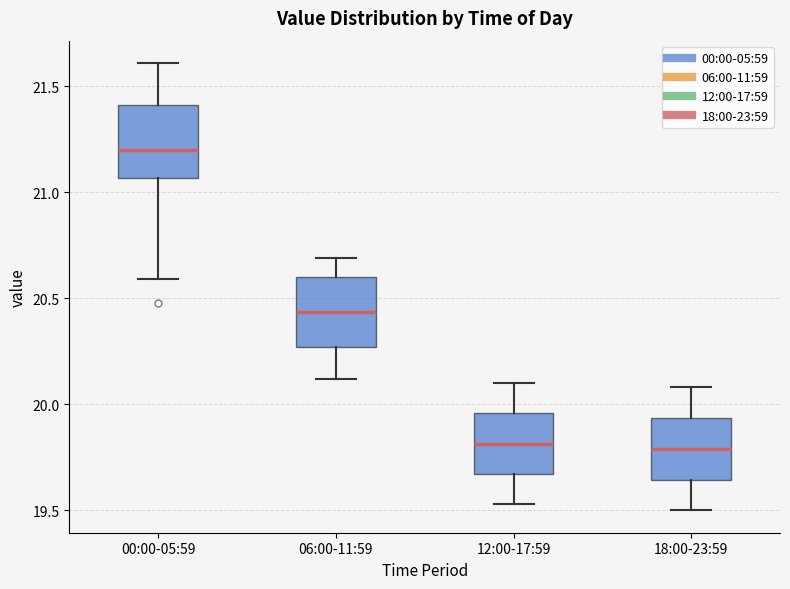

Reading left to right, read every box against the y-axis: the position of its median line, the range the box covers, and the ends of its whiskers. The values are not printed on the chart, so give them approximately, as read against the axis.

00:00-05:59: median 21.20, box 21.05 to 21.40, whiskers 20.60 to 21.60
06:00-11:59: median 20.45, box 20.25 to 20.60, whiskers 20.10 to 20.70
12:00-17:59: median 19.80, box 19.65 to 19.95, whiskers 19.55 to 20.10
18:00-23:59: median 19.80, box 19.65 to 19.95, whiskers 19.50 to 20.10